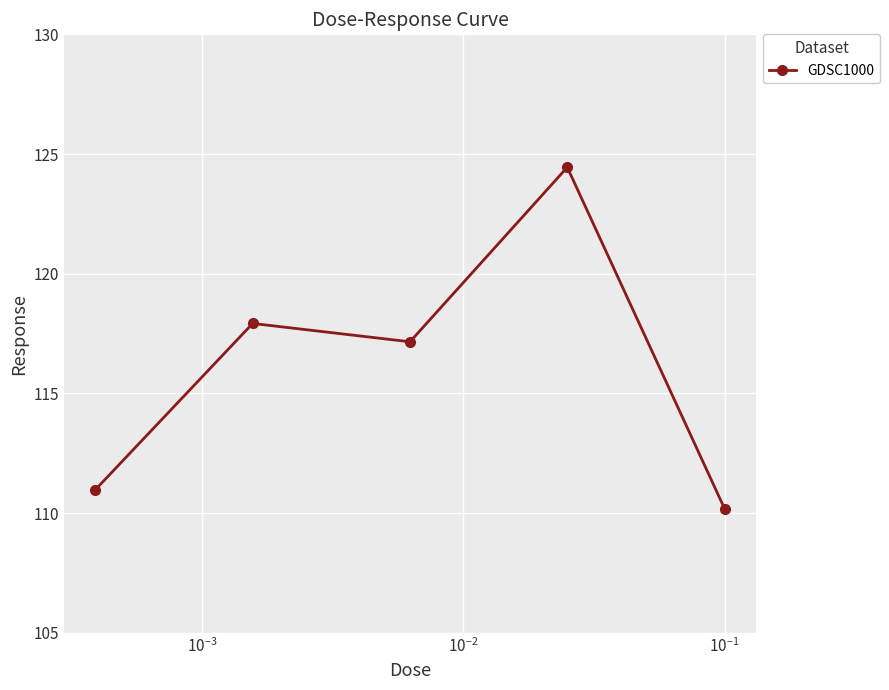

What is the greatest value displayed?

124.4